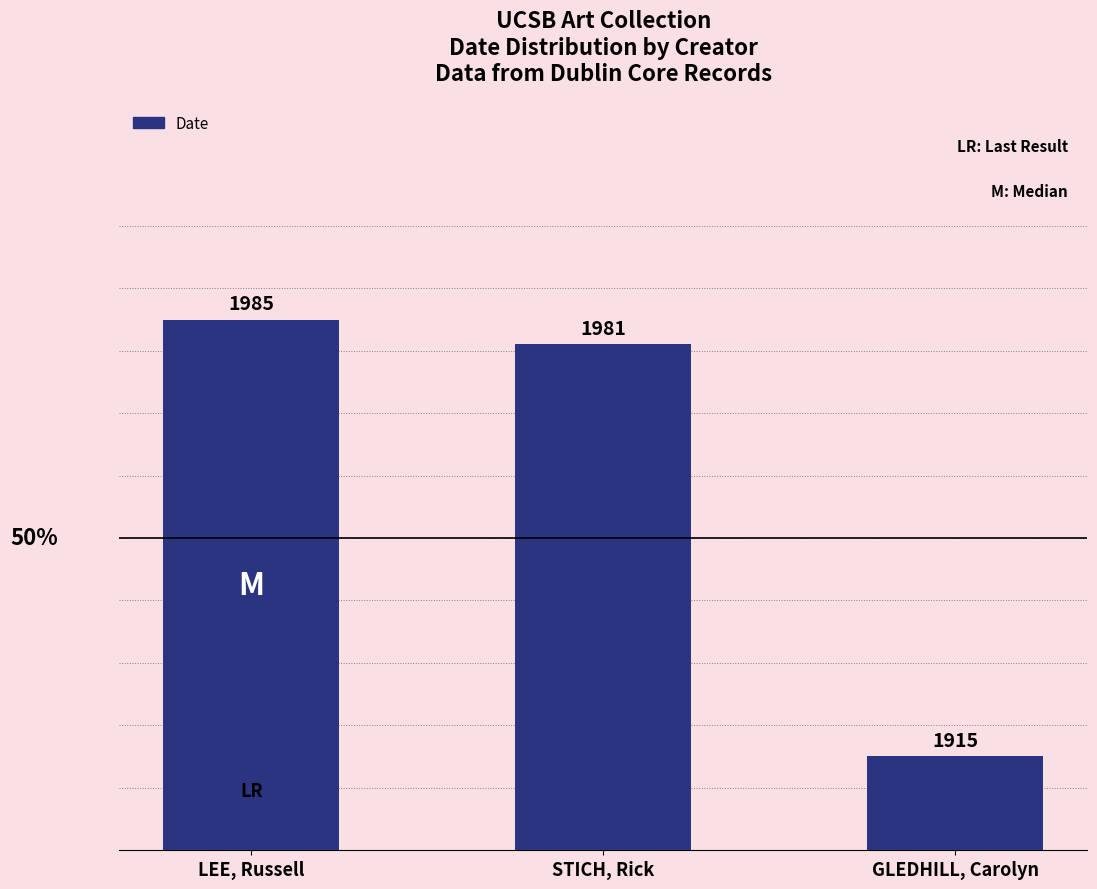

The value at GLEDHILL, Carolyn is 1915. True or false?

True